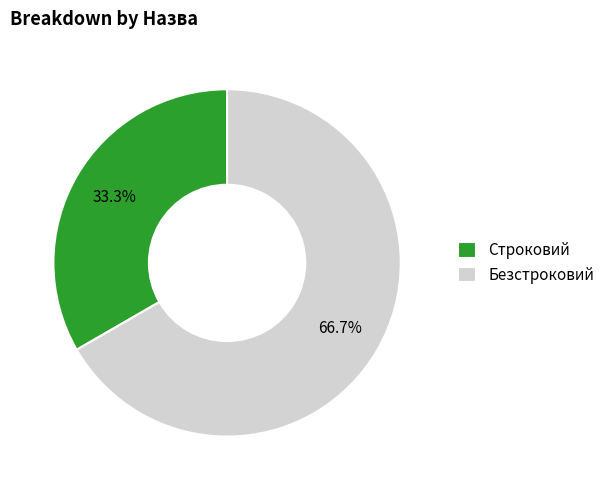

What is the largest slice in the pie chart?

Безстроковий